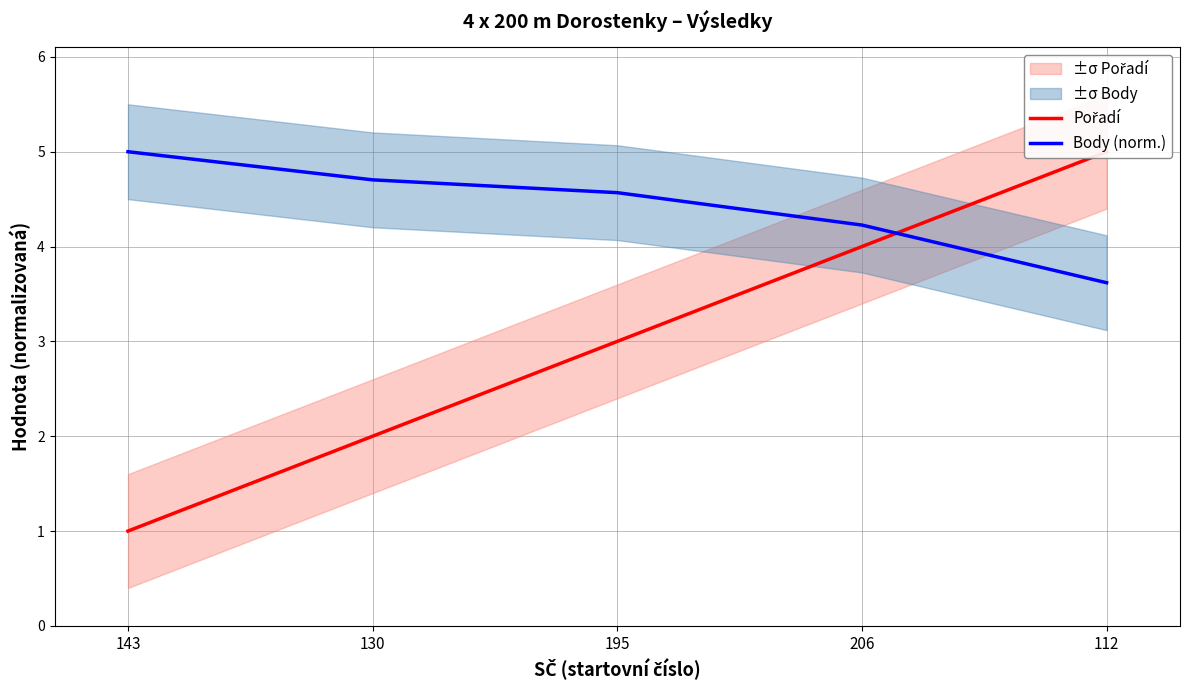

What are all the series names shown in the legend?

Pořadí, Body (norm.)